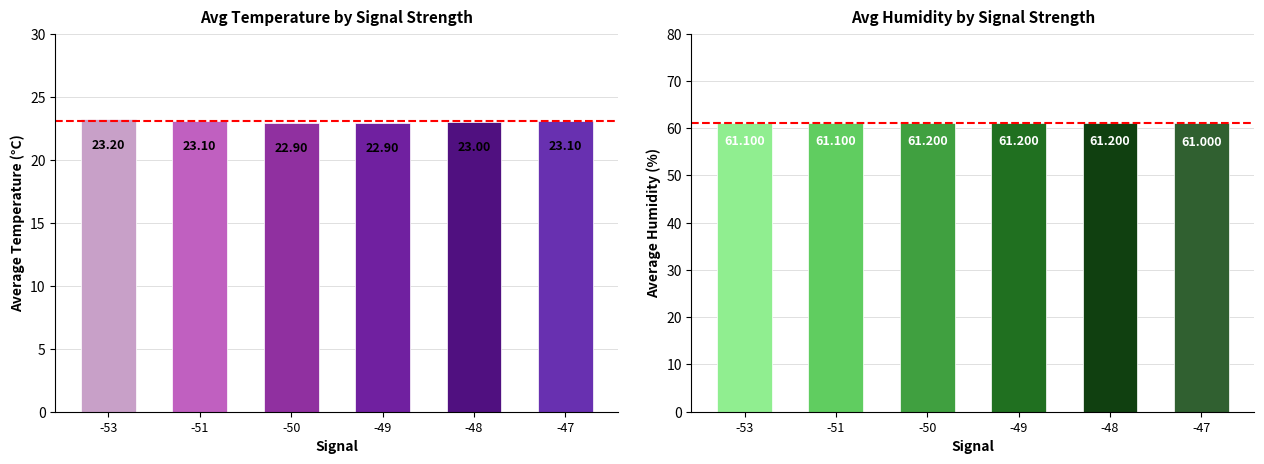

How many series are shown in this chart?

2